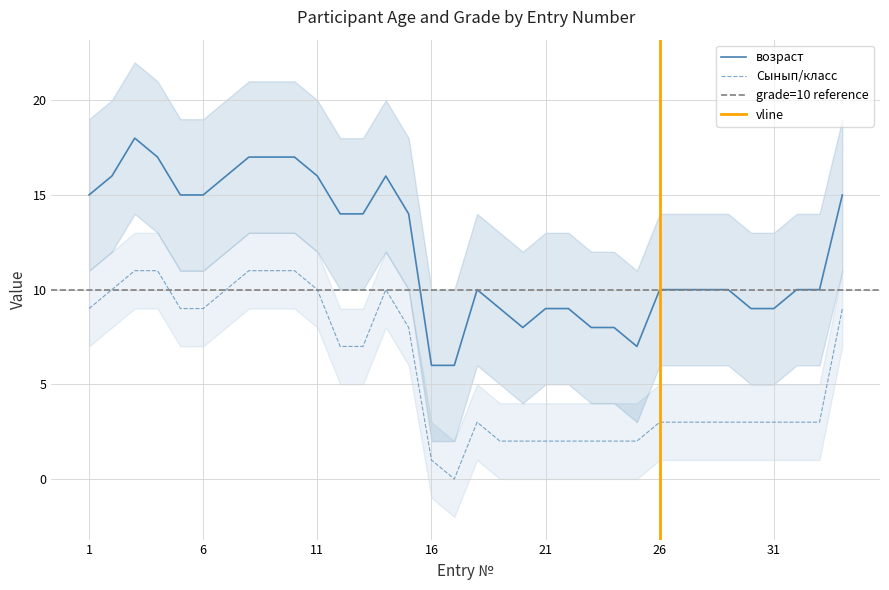

How many lines are shown in the chart?

2